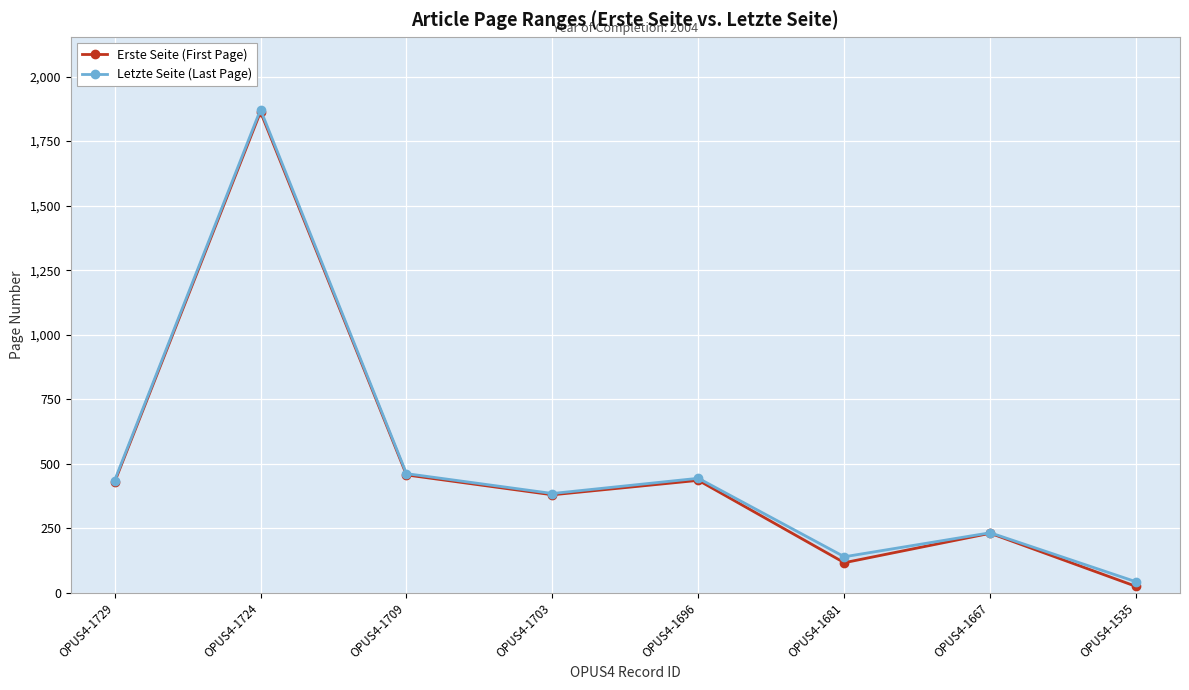

What is the difference between the second highest and second lowest values in the Letzte Seite (Last Page) series?

322